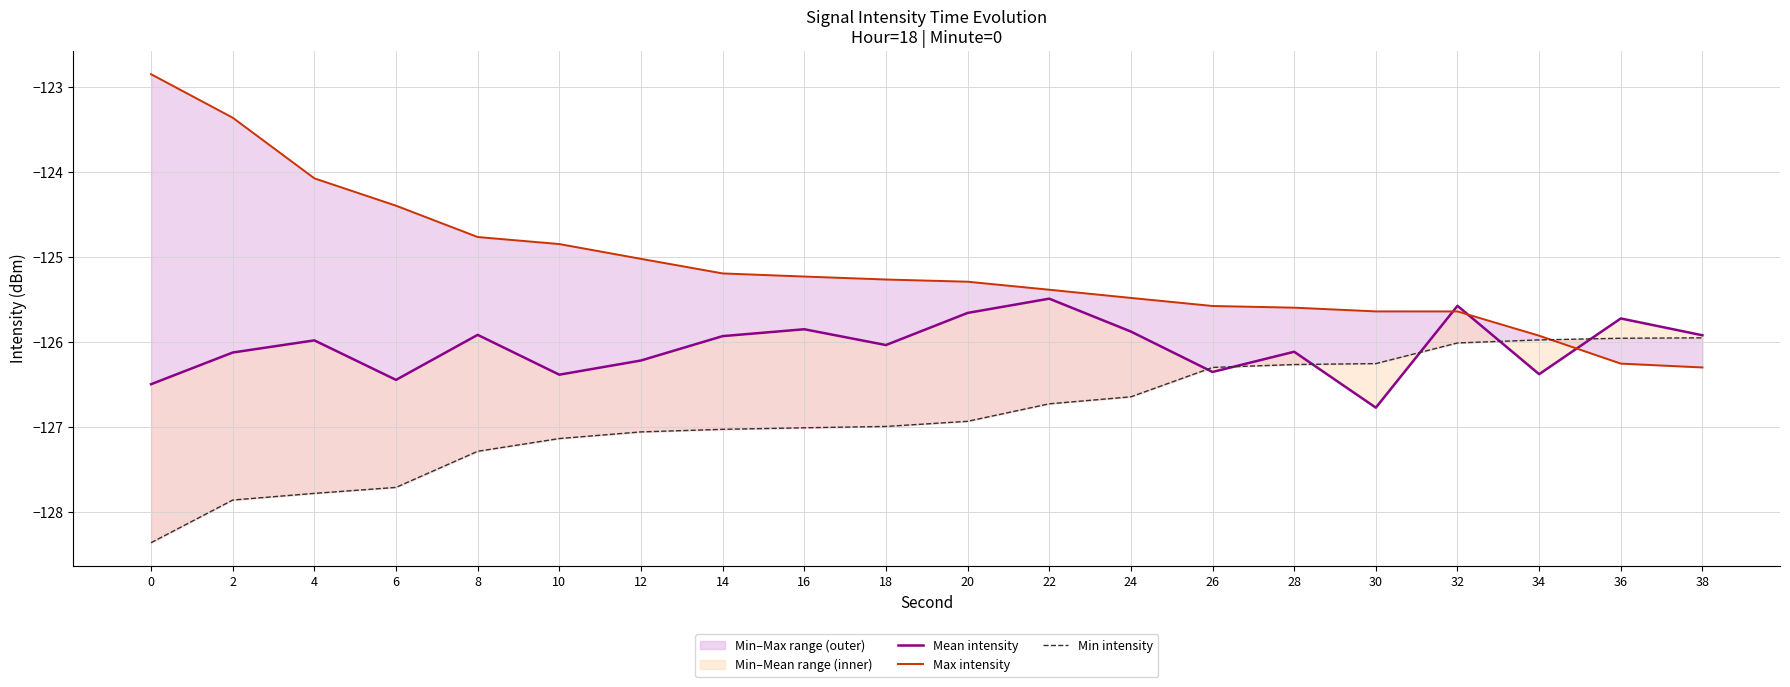

What is the difference between the second highest and minimum values in the Max intensity series?

2.9